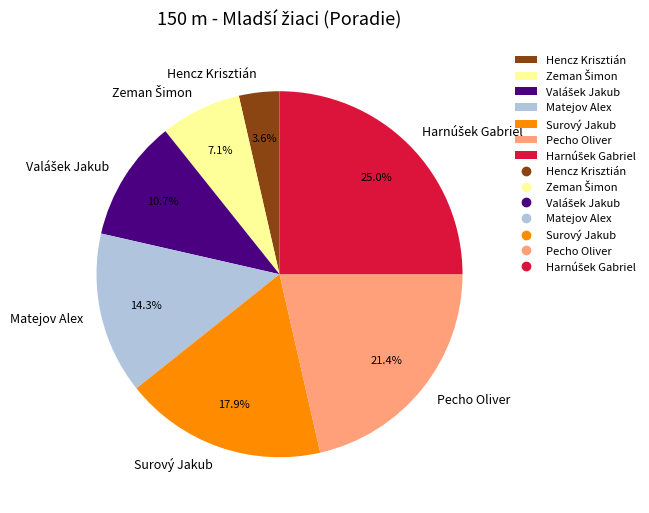

To the nearest percent, what is the average slice percentage?

14%